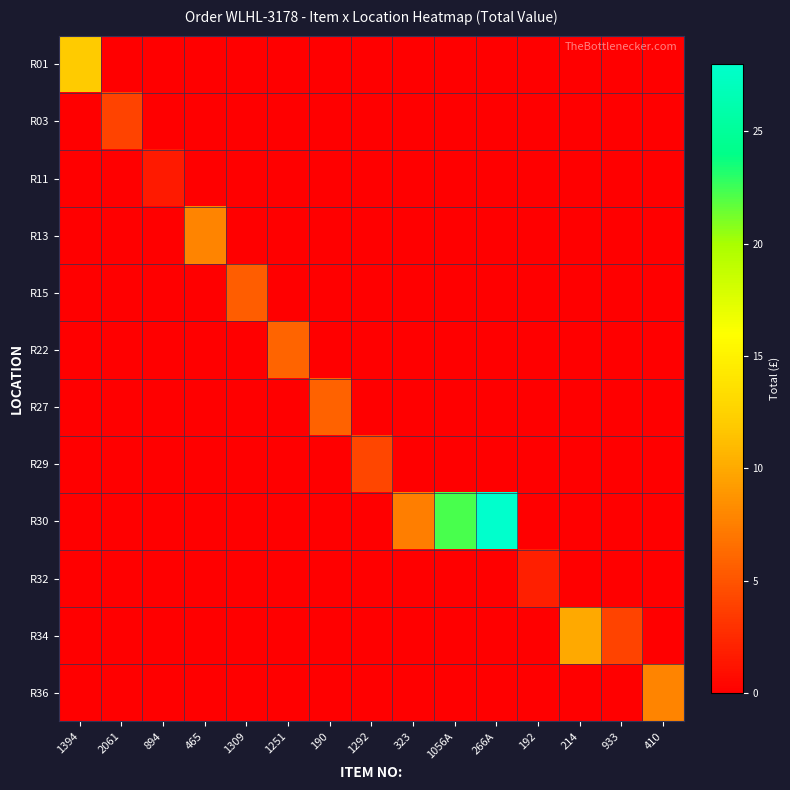

Reading left to right, list all the values displayed in this chart.

R01: 1394=12.0	2061=0.0	894=0.0	465=0.0	1309=0.0	1251=0.0	190=0.0	1292=0.0	323=0.0	1056A=0.0	266A=0.0	192=0.0	214=0.0	933=0.0	410=0.0
R03: 1394=0.0	2061=4.0	894=0.0	465=0.0	1309=0.0	1251=0.0	190=0.0	1292=0.0	323=0.0	1056A=0.0	266A=0.0	192=0.0	214=0.0	933=0.0	410=0.0
R11: 1394=0.0	2061=0.0	894=1.6	465=0.0	1309=0.0	1251=0.0	190=0.0	1292=0.0	323=0.0	1056A=0.0	266A=0.0	192=0.0	214=0.0	933=0.0	410=0.0
R13: 1394=0.0	2061=0.0	894=0.0	465=7.8	1309=0.0	1251=0.0	190=0.0	1292=0.0	323=0.0	1056A=0.0	266A=0.0	192=0.0	214=0.0	933=0.0	410=0.0
R15: 1394=0.0	2061=0.0	894=0.0	465=0.0	1309=5.6	1251=0.0	190=0.0	1292=0.0	323=0.0	1056A=0.0	266A=0.0	192=0.0	214=0.0	933=0.0	410=0.0
R22: 1394=0.0	2061=0.0	894=0.0	465=0.0	1309=0.0	1251=5.9	190=0.0	1292=0.0	323=0.0	1056A=0.0	266A=0.0	192=0.0	214=0.0	933=0.0	410=0.0
R27: 1394=0.0	2061=0.0	894=0.0	465=0.0	1309=0.0	1251=0.0	190=5.9	1292=0.0	323=0.0	1056A=0.0	266A=0.0	192=0.0	214=0.0	933=0.0	410=0.0
R29: 1394=0.0	2061=0.0	894=0.0	465=0.0	1309=0.0	1251=0.0	190=0.0	1292=4.2	323=0.0	1056A=0.0	266A=0.0	192=0.0	214=0.0	933=0.0	410=0.0
R30: 1394=0.0	2061=0.0	894=0.0	465=0.0	1309=0.0	1251=0.0	190=0.0	1292=0.0	323=7.5	1056A=22.3	266A=28.0	192=0.0	214=0.0	933=0.0	410=0.0
R32: 1394=0.0	2061=0.0	894=0.0	465=0.0	1309=0.0	1251=0.0	190=0.0	1292=0.0	323=0.0	1056A=0.0	266A=0.0	192=1.9	214=0.0	933=0.0	410=0.0
R34: 1394=0.0	2061=0.0	894=0.0	465=0.0	1309=0.0	1251=0.0	190=0.0	1292=0.0	323=0.0	1056A=0.0	266A=0.0	192=0.0	214=10.0	933=4.0	410=0.0
R36: 1394=0.0	2061=0.0	894=0.0	465=0.0	1309=0.0	1251=0.0	190=0.0	1292=0.0	323=0.0	1056A=0.0	266A=0.0	192=0.0	214=0.0	933=0.0	410=7.8